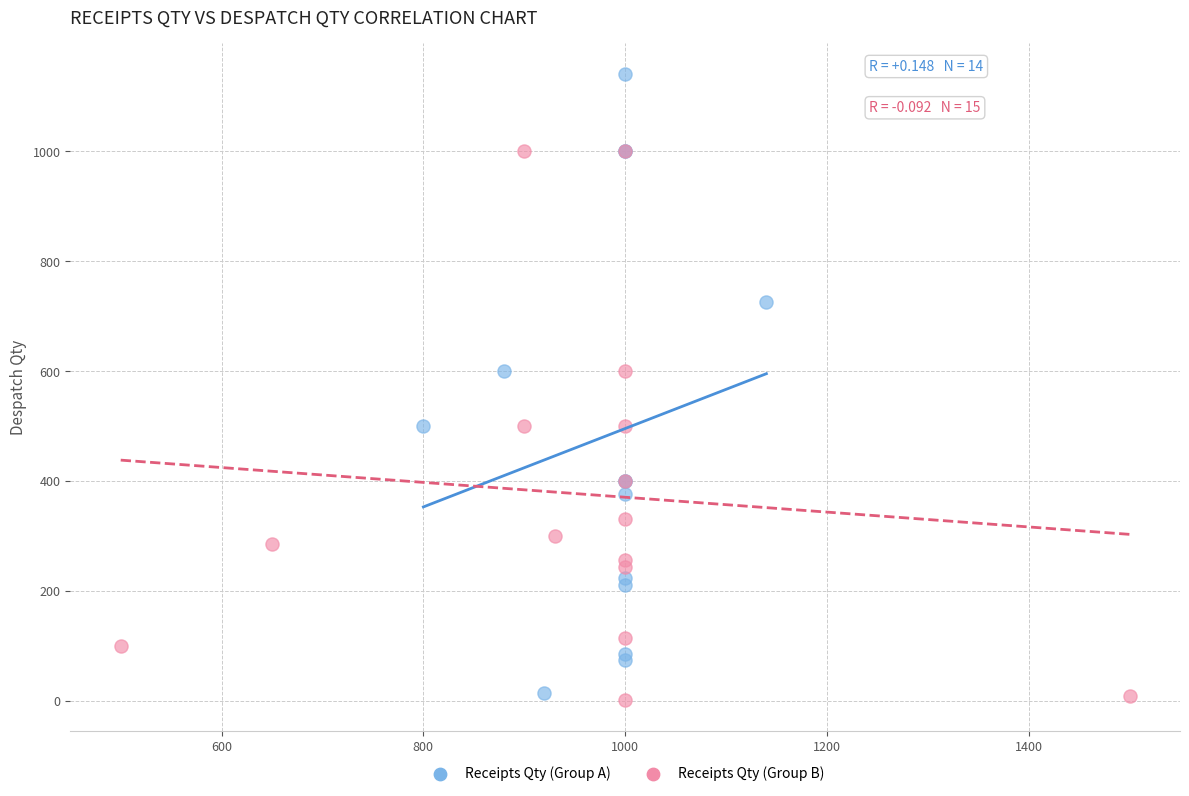

What are all the series names shown in the legend?

Receipts Qty (Group A), Receipts Qty (Group B)